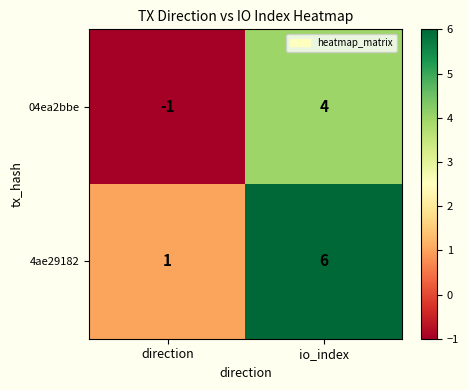

Is the value of 04ea2bbe at io_index greater than the value of 4ae29182 at direction?

Yes